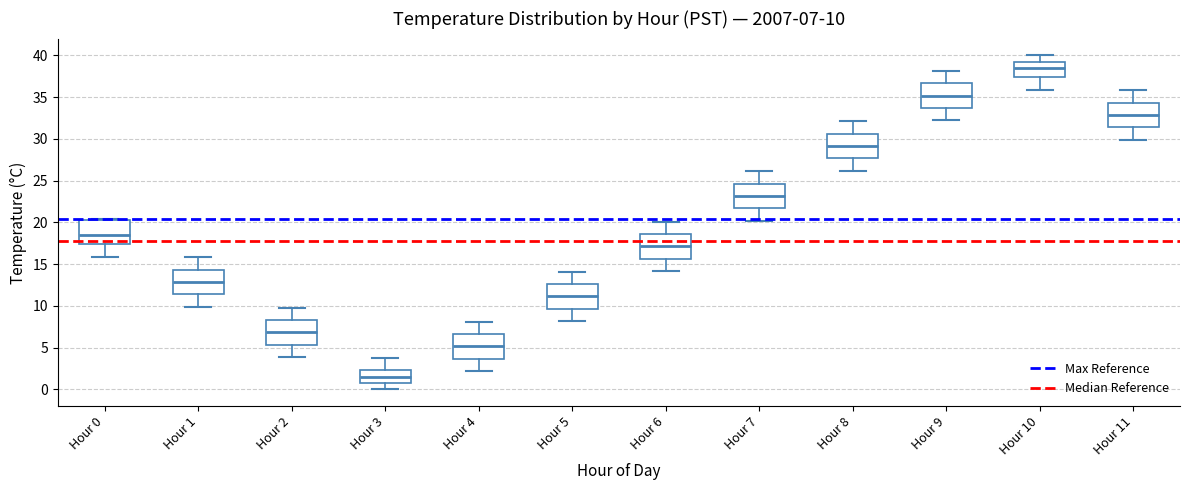

Which box's median line is the highest?

Hour 10